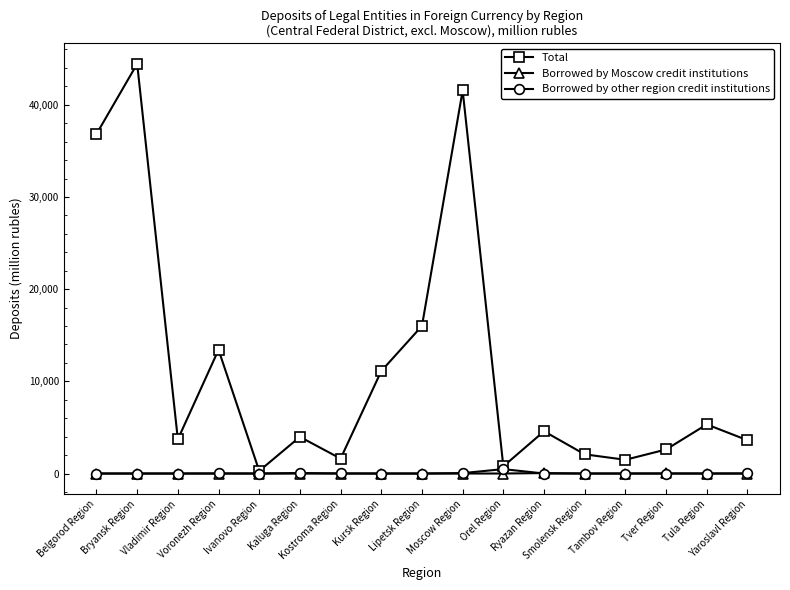

Which category has the highest value across all series?

Bryansk Region